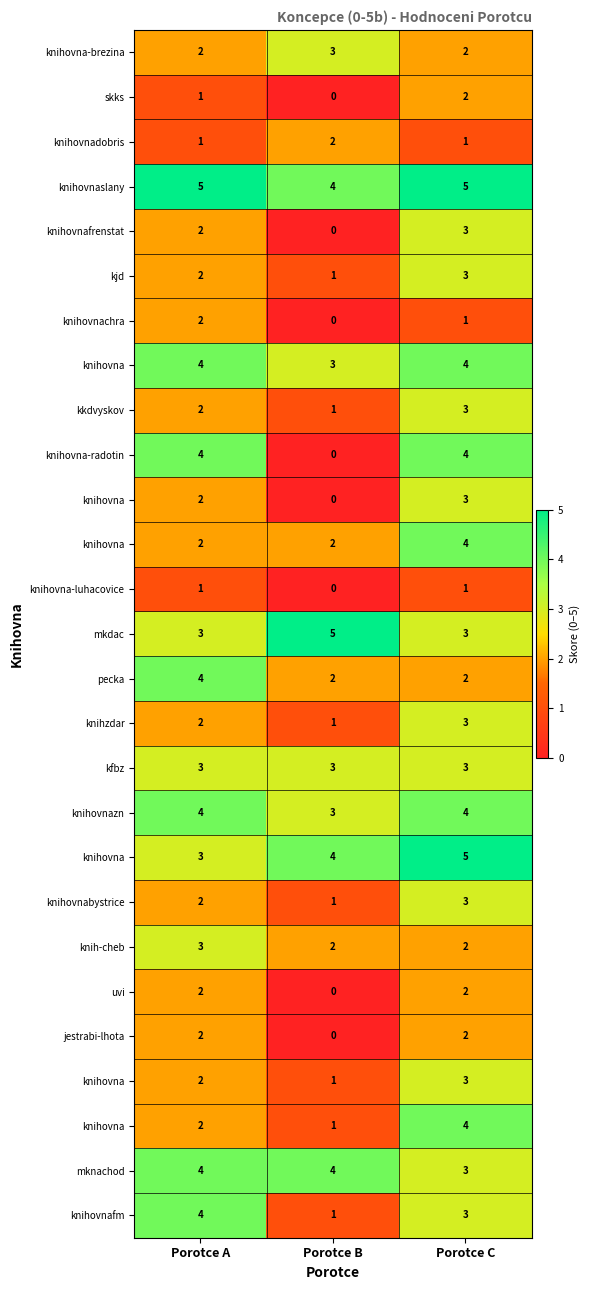

At how many categories does at least one series exceed 0?

3